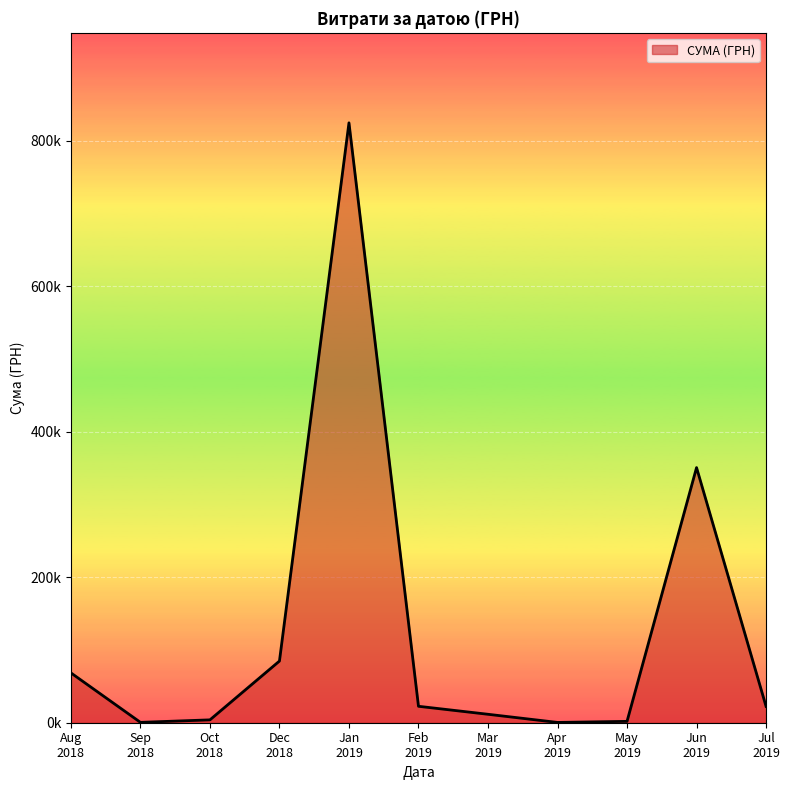

Is this an area chart (filled region under the line)?

Yes